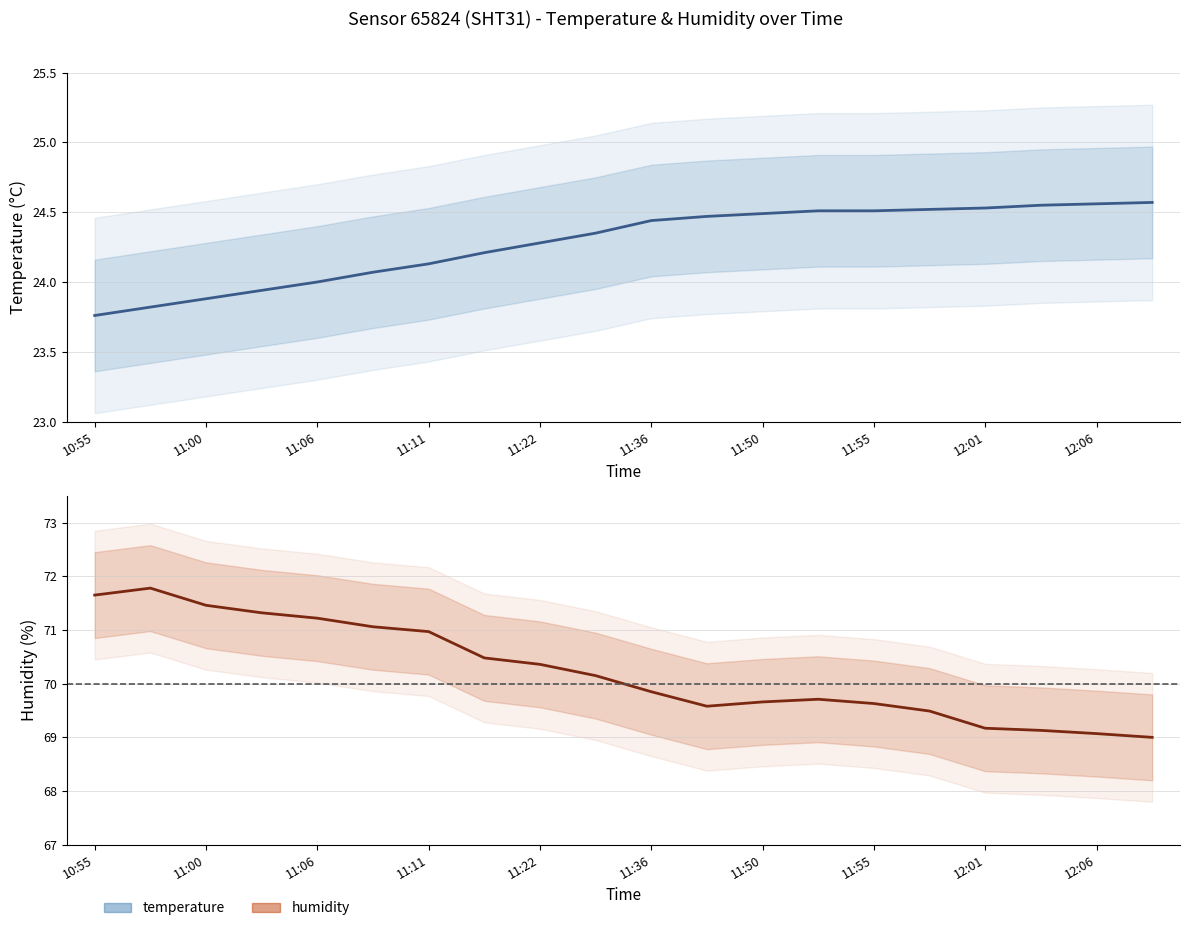

Reading left to right, list all the values displayed in this chart.

temperature: 23.8	23.8	23.9	23.9	24.0	24.1	24.1	24.2	24.3	24.4	24.4	24.5	24.5	24.5	24.5	24.5	24.5	24.6	24.6	24.6
humidity: 71.7	71.8	71.5	71.3	71.2	71.1	71.0	70.5	70.4	70.2	69.8	69.6	69.7	69.7	69.6	69.5	69.2	69.1	69.1	69.0